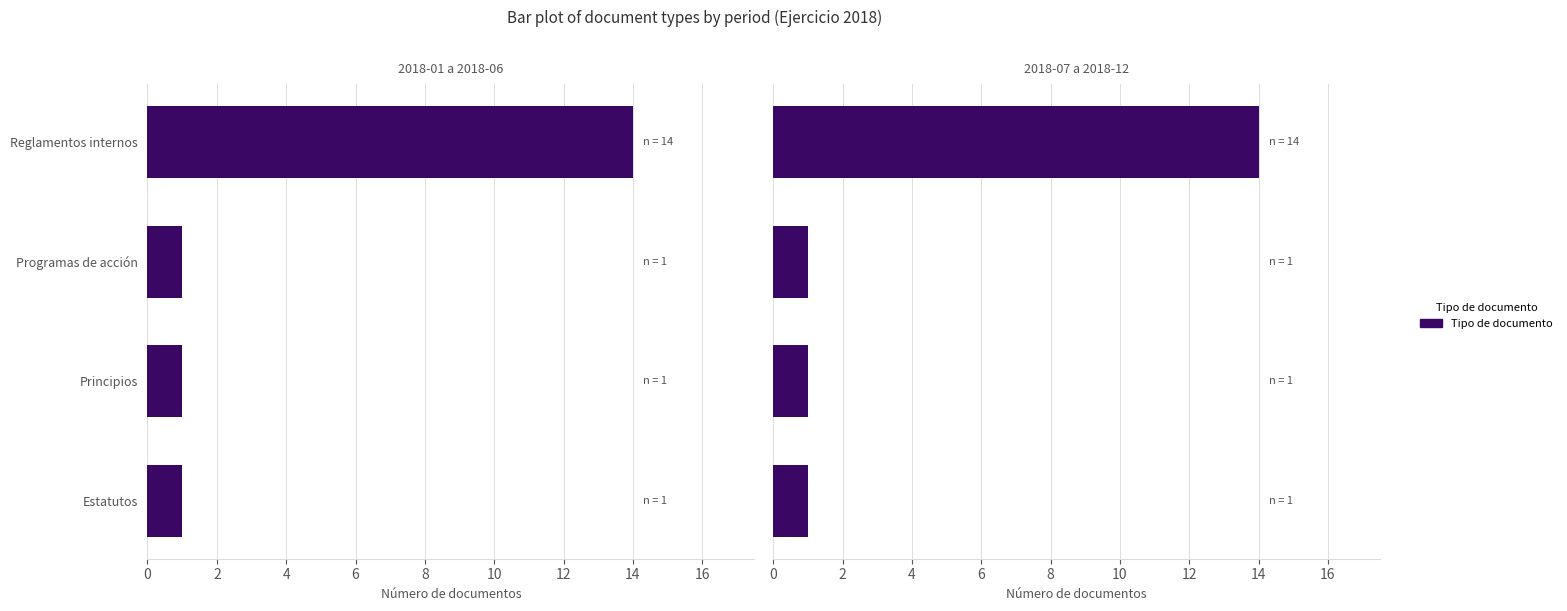

What value does the data have at Reglamentos internos, to the nearest 10?

10